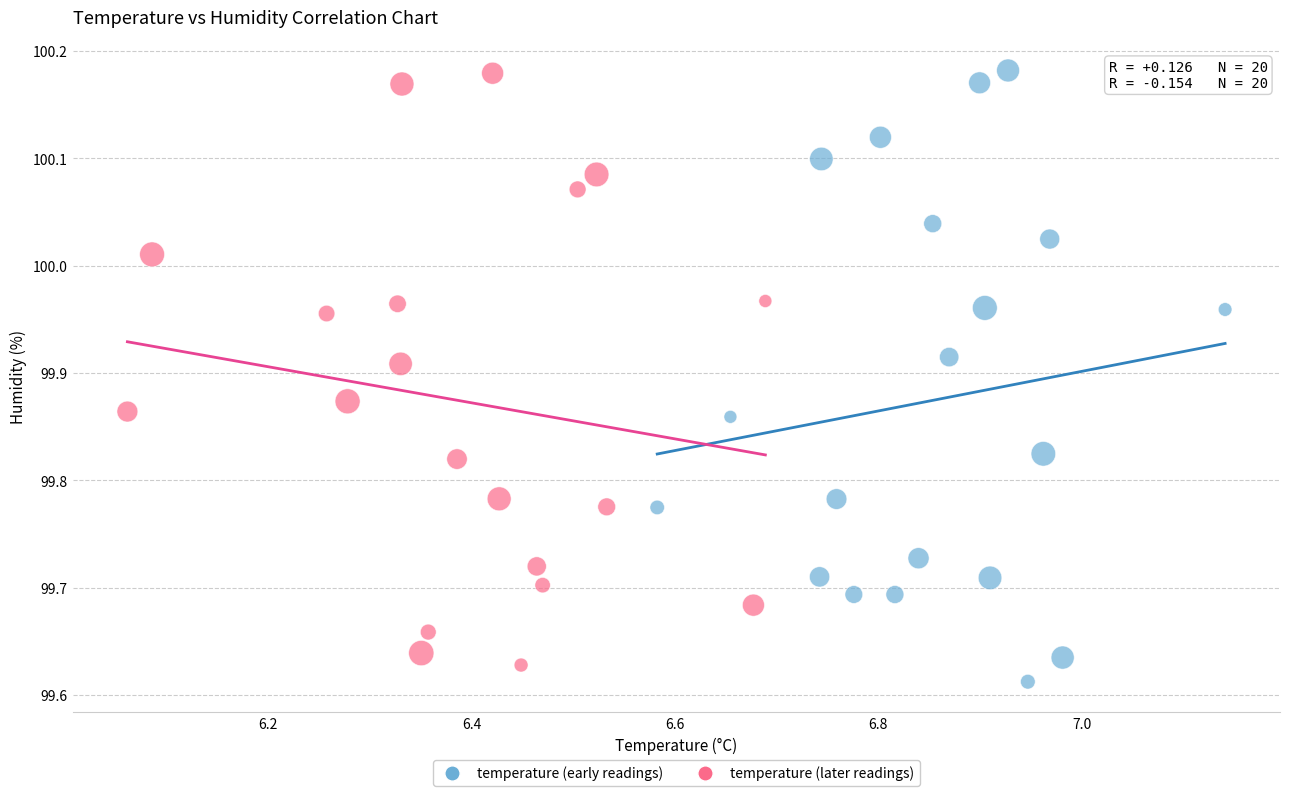

Which series has the widest spread of Y values?

temperature (early readings)